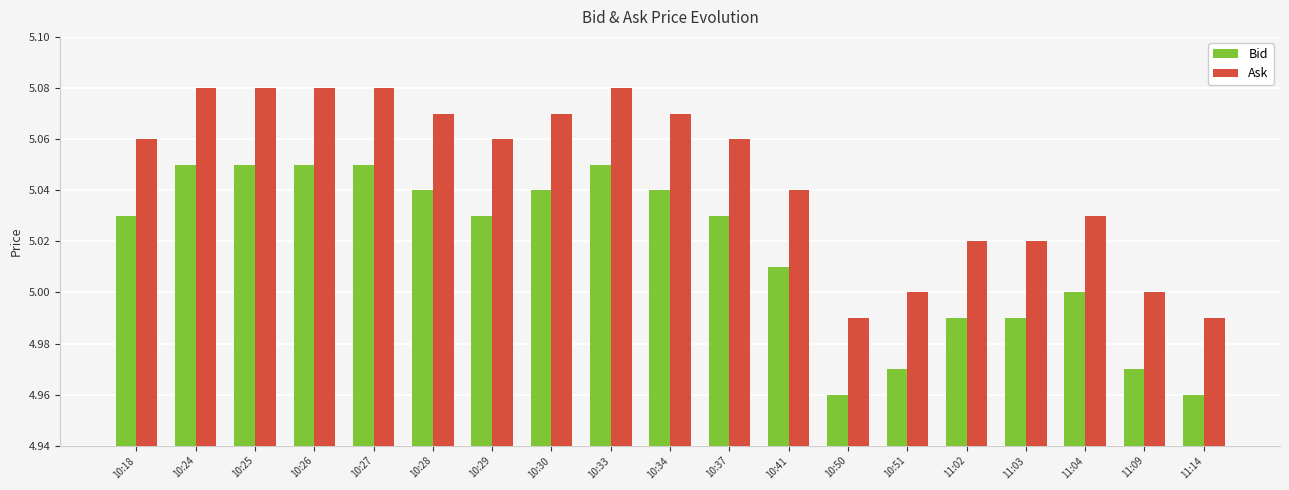

What is the total value across all series at 10:51?

10.0